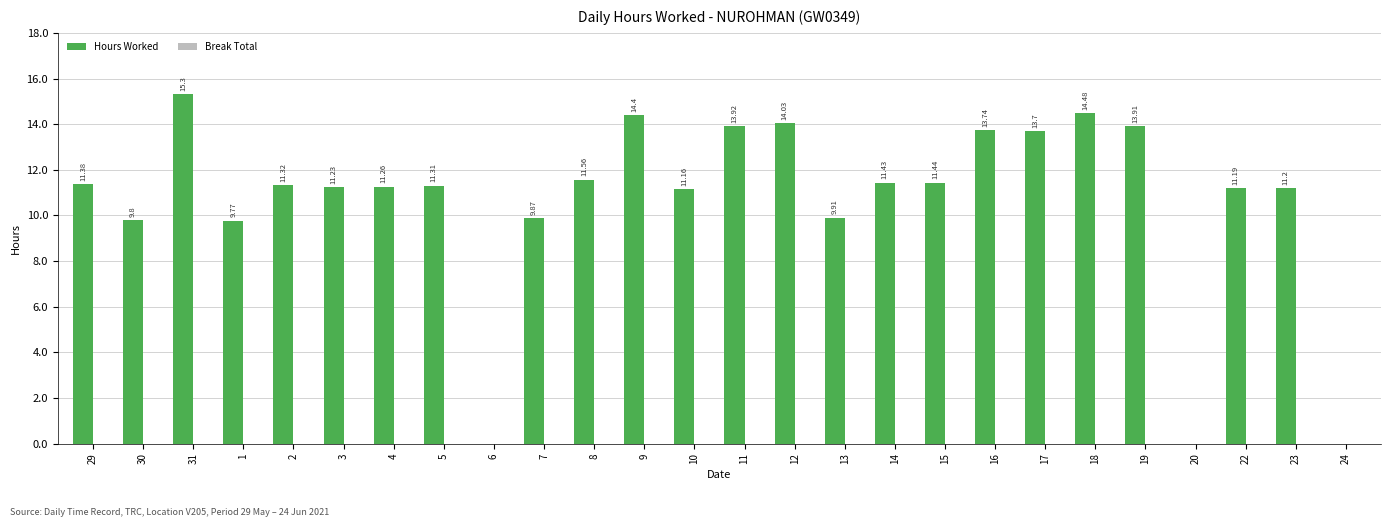

What is the sum of all values?

277.3